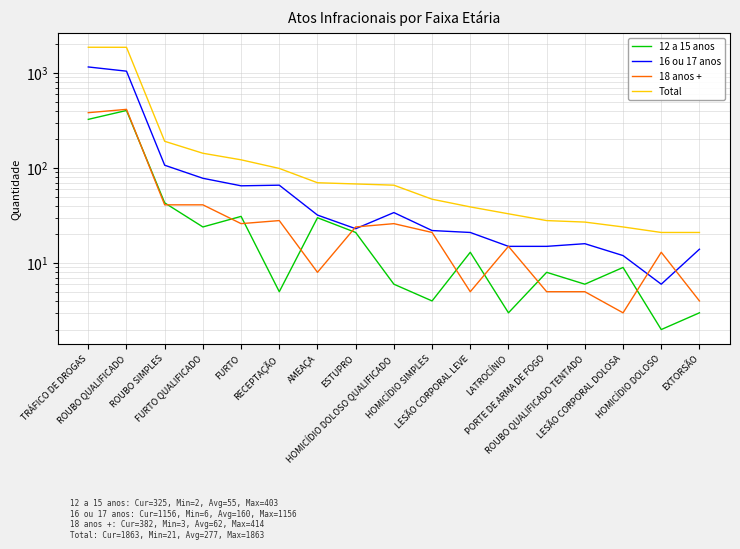

Reading left to right, transcribe all the data shown in this chart.

12 a 15 anos: 325	403	43	24	31	5	30	21	6	4	13	3	8	6	9	2	3
16 ou 17 anos: 1156	1044	107	78	65	66	32	23	34	22	21	15	15	16	12	6	14
18 anos +: 382	414	41	41	26	28	8	24	26	21	5	15	5	5	3	13	4
Total: 1863	1861	191	143	122	99	70	68	66	47	39	33	28	27	24	21	21